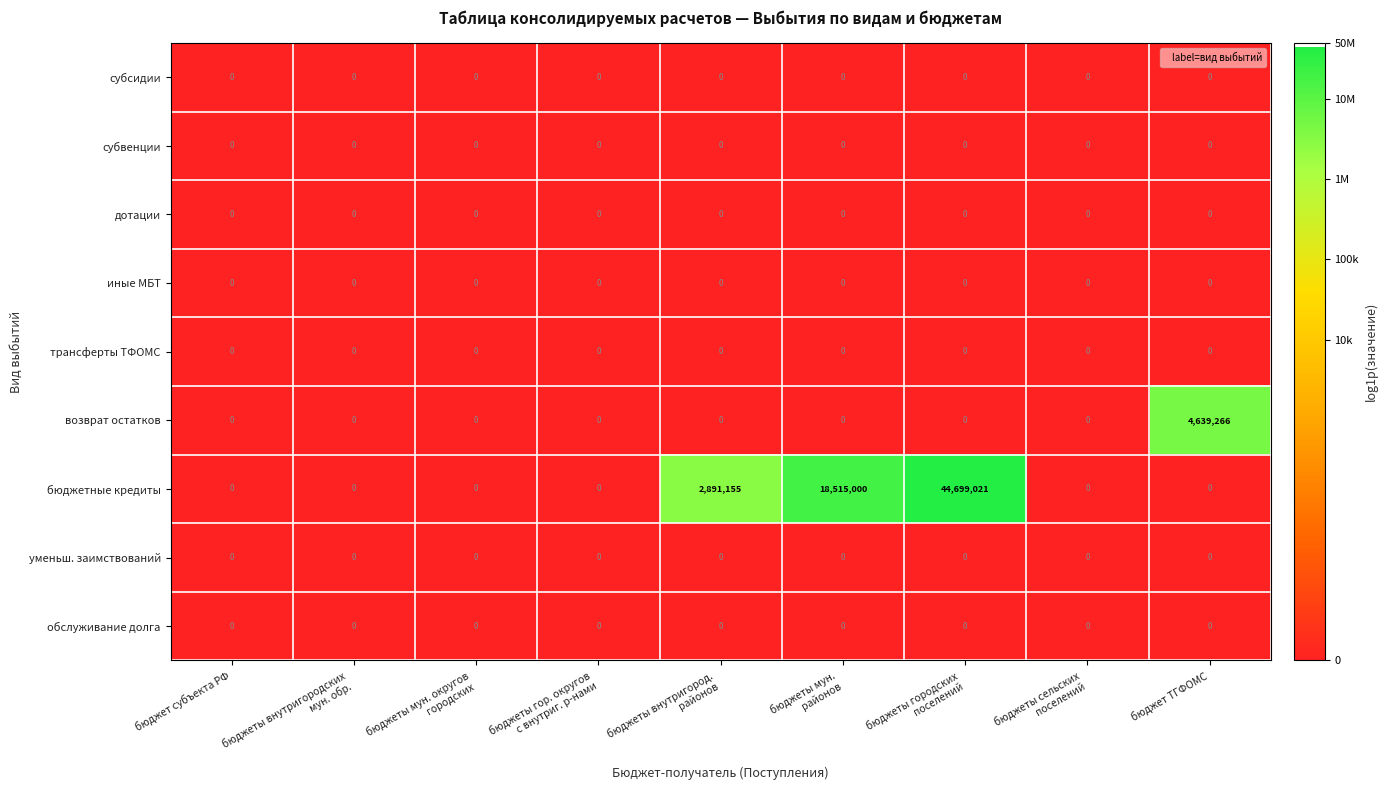

What is the difference between the highest and lowest values at бюджет ТГФОМС?

4639266